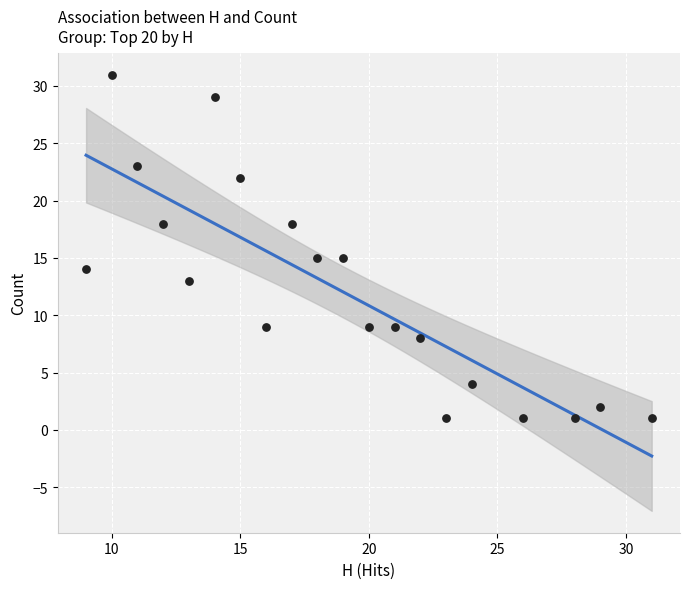

What is the range of X values (max minus min)?

22